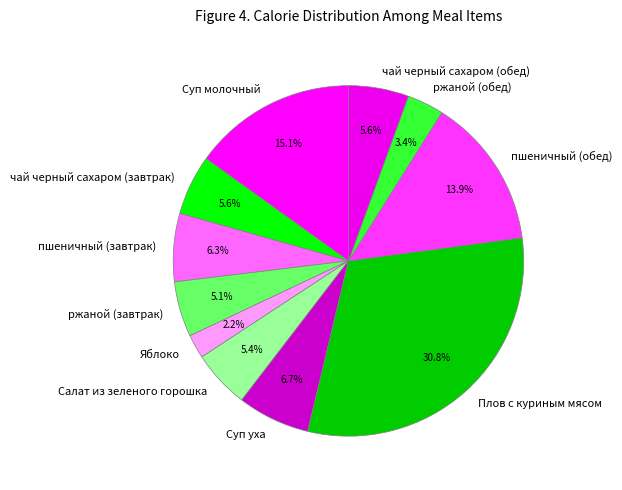

To the nearest percent, what is the difference between the пшеничный (завтрак) and ржаной (обед) slice percentages?

3%